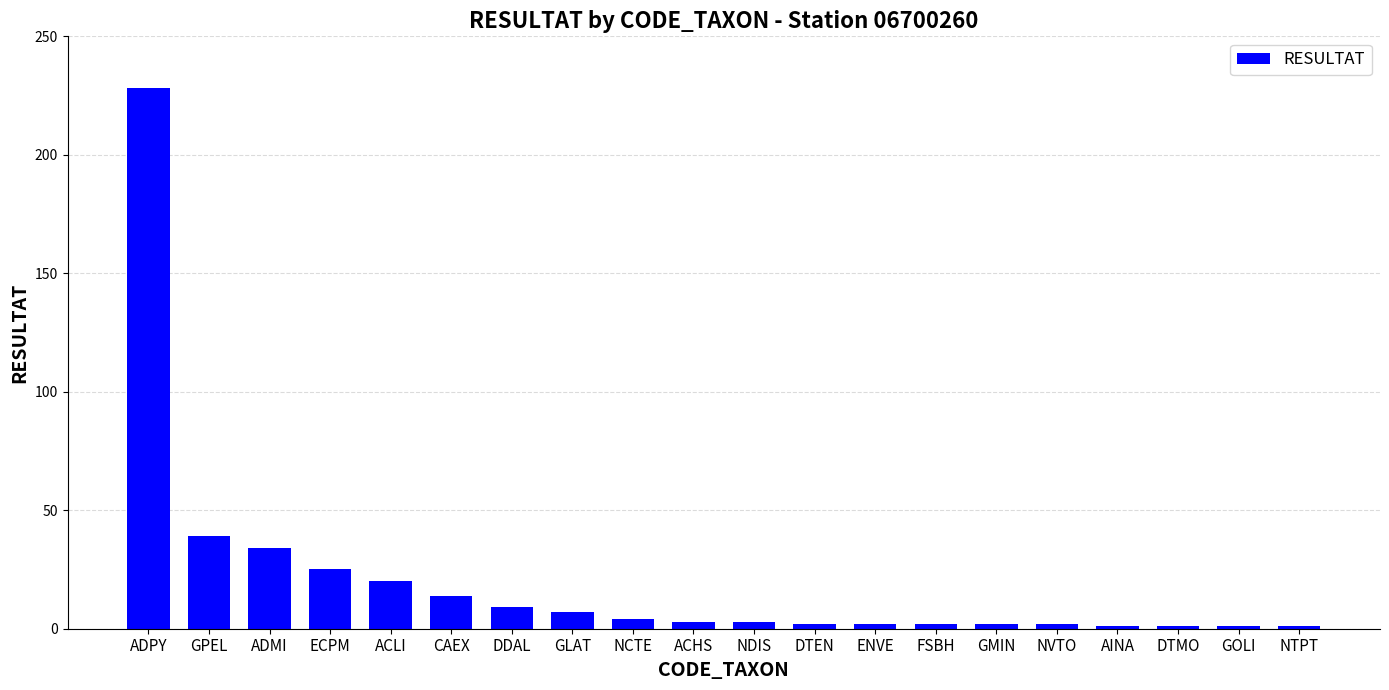

What is the value of the 7th bar from the left?

9